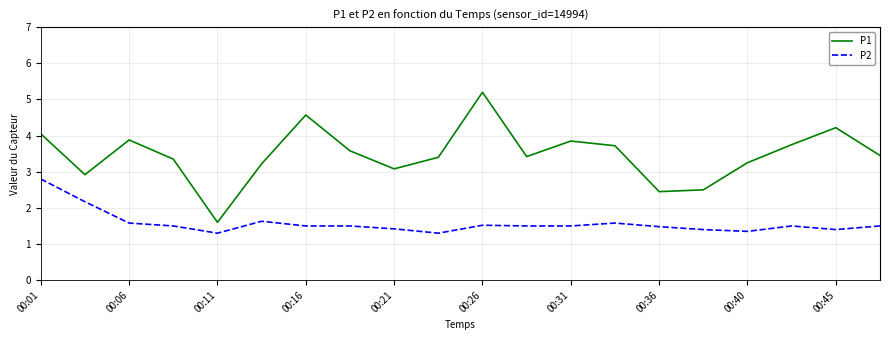

What is the lowest value of the P2 series?

1.3